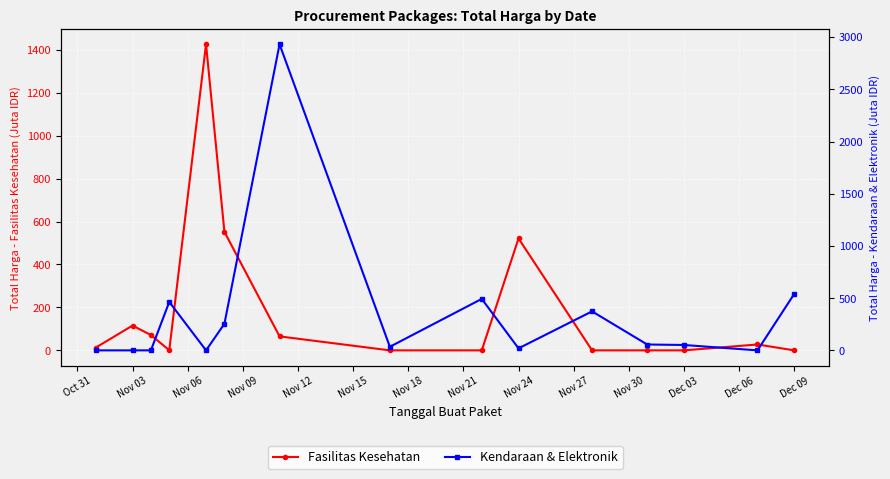

How many values in the Kendaraan & Elektronik series are below 51?

7